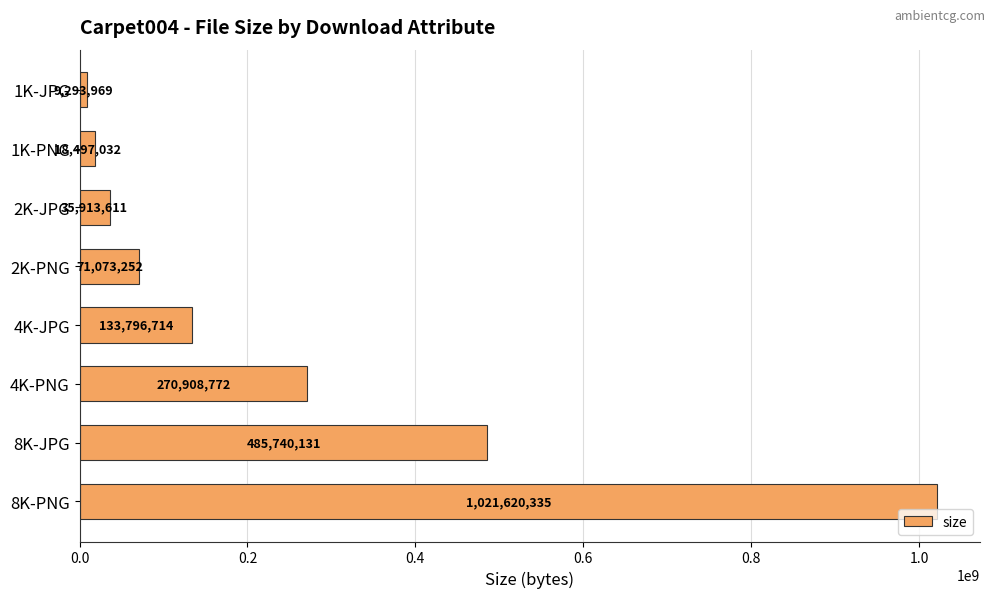

Reading bottom to top, extract all data points from this chart.

1021620335	485740131	270908772	133796714	71073252	35913611	18497032	9293969